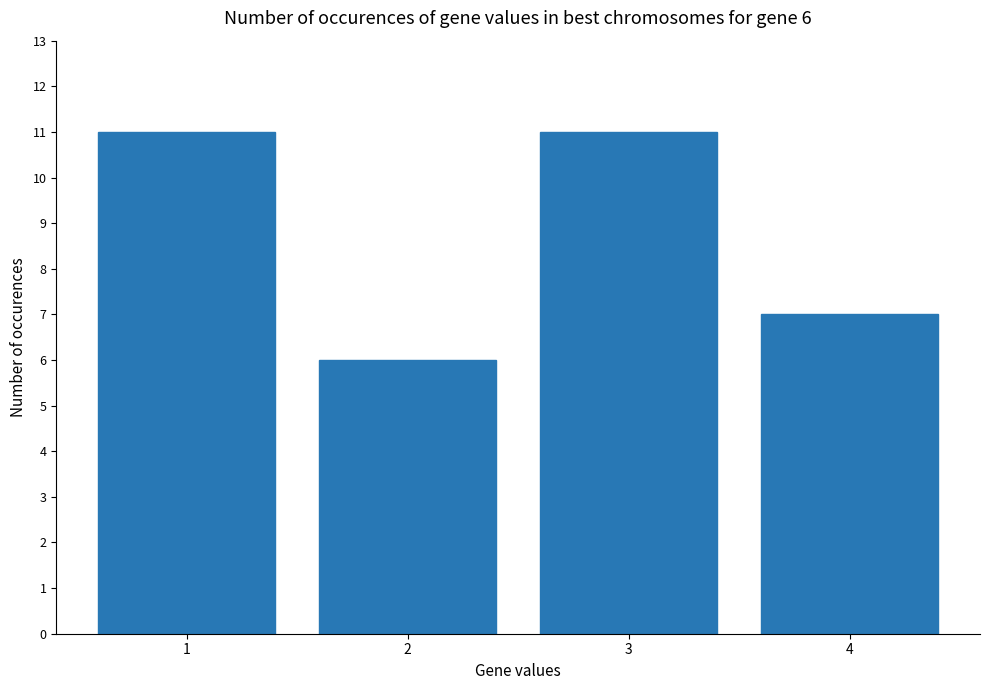

What is the value of the 2nd bar from the left?

6